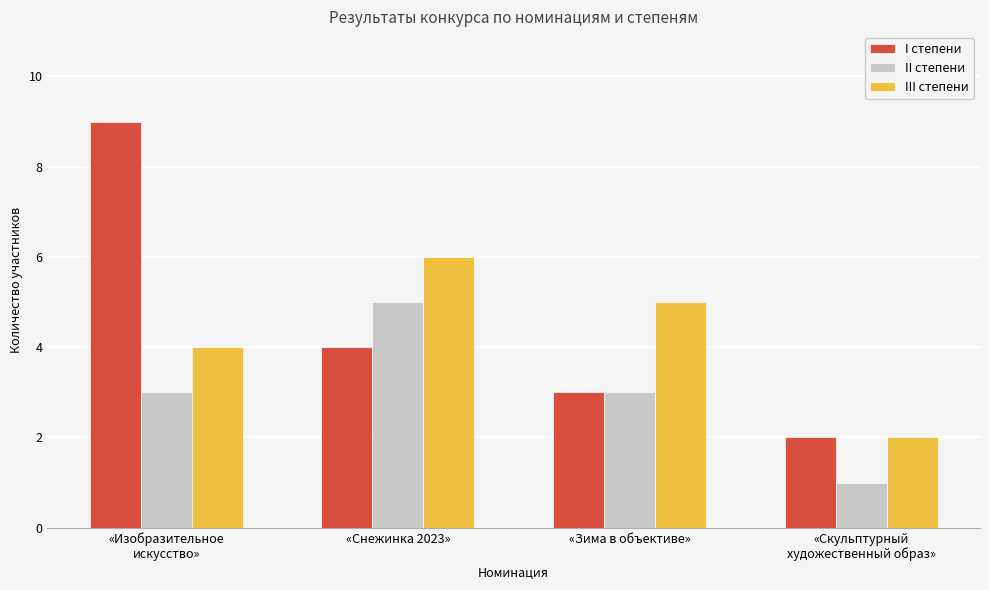

What is the average value of the II степени series?

3